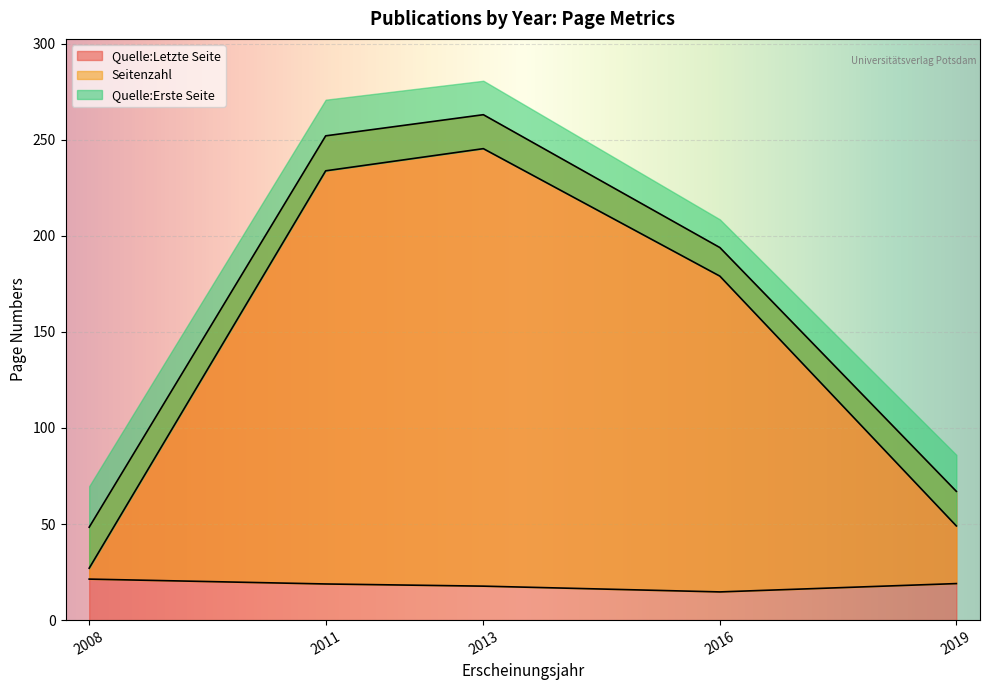

Is it true that Quelle:Letzte Seite equals 64.0 at 2008?

False